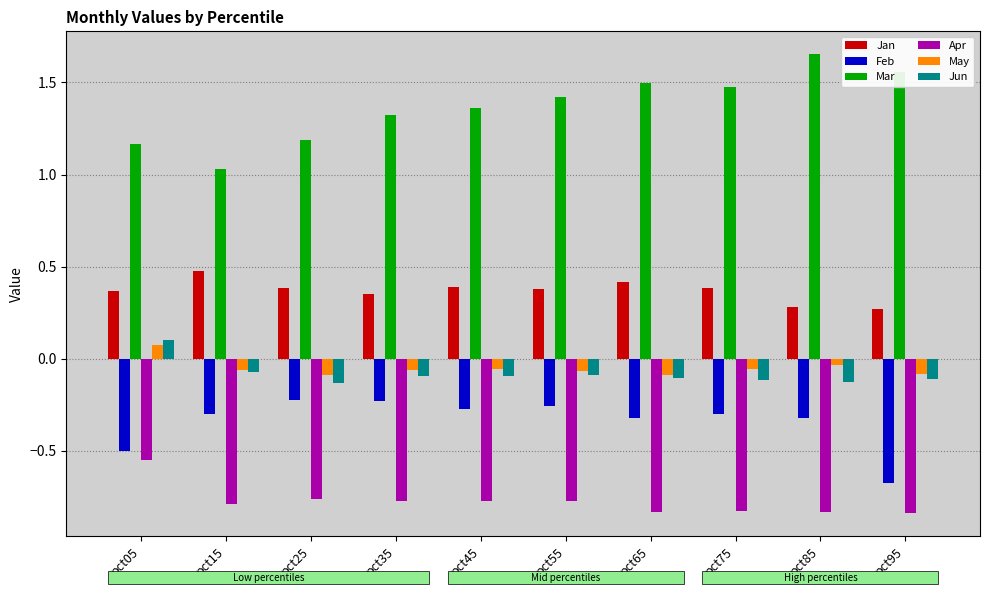

Where does the May series first go above 0?

pct05